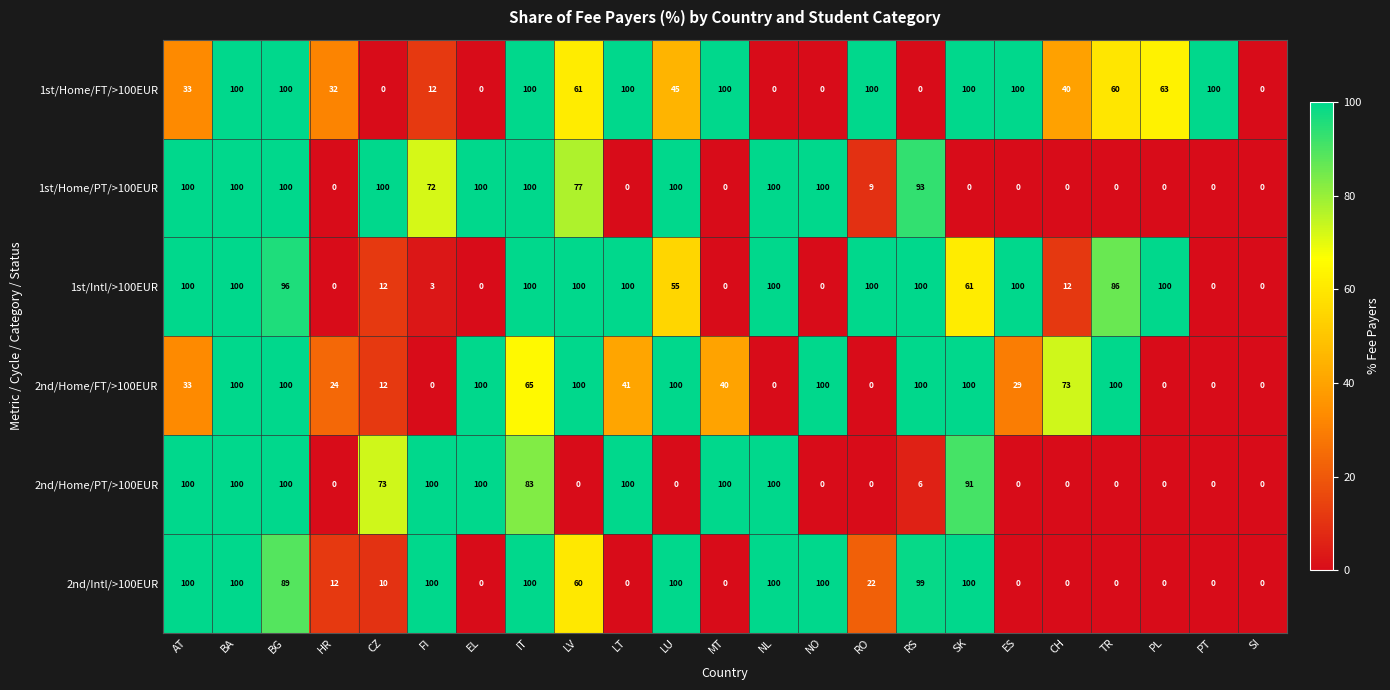

How many distinct data groups are displayed?

6